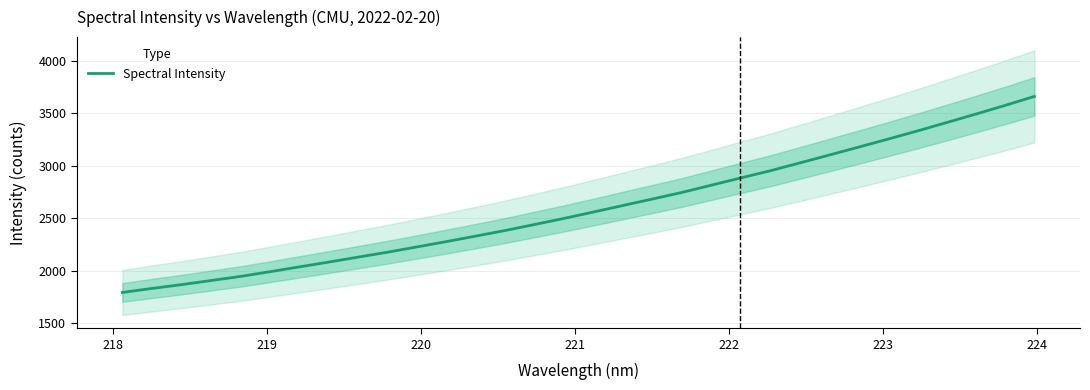

What is the label of the 4th point from the left?

220